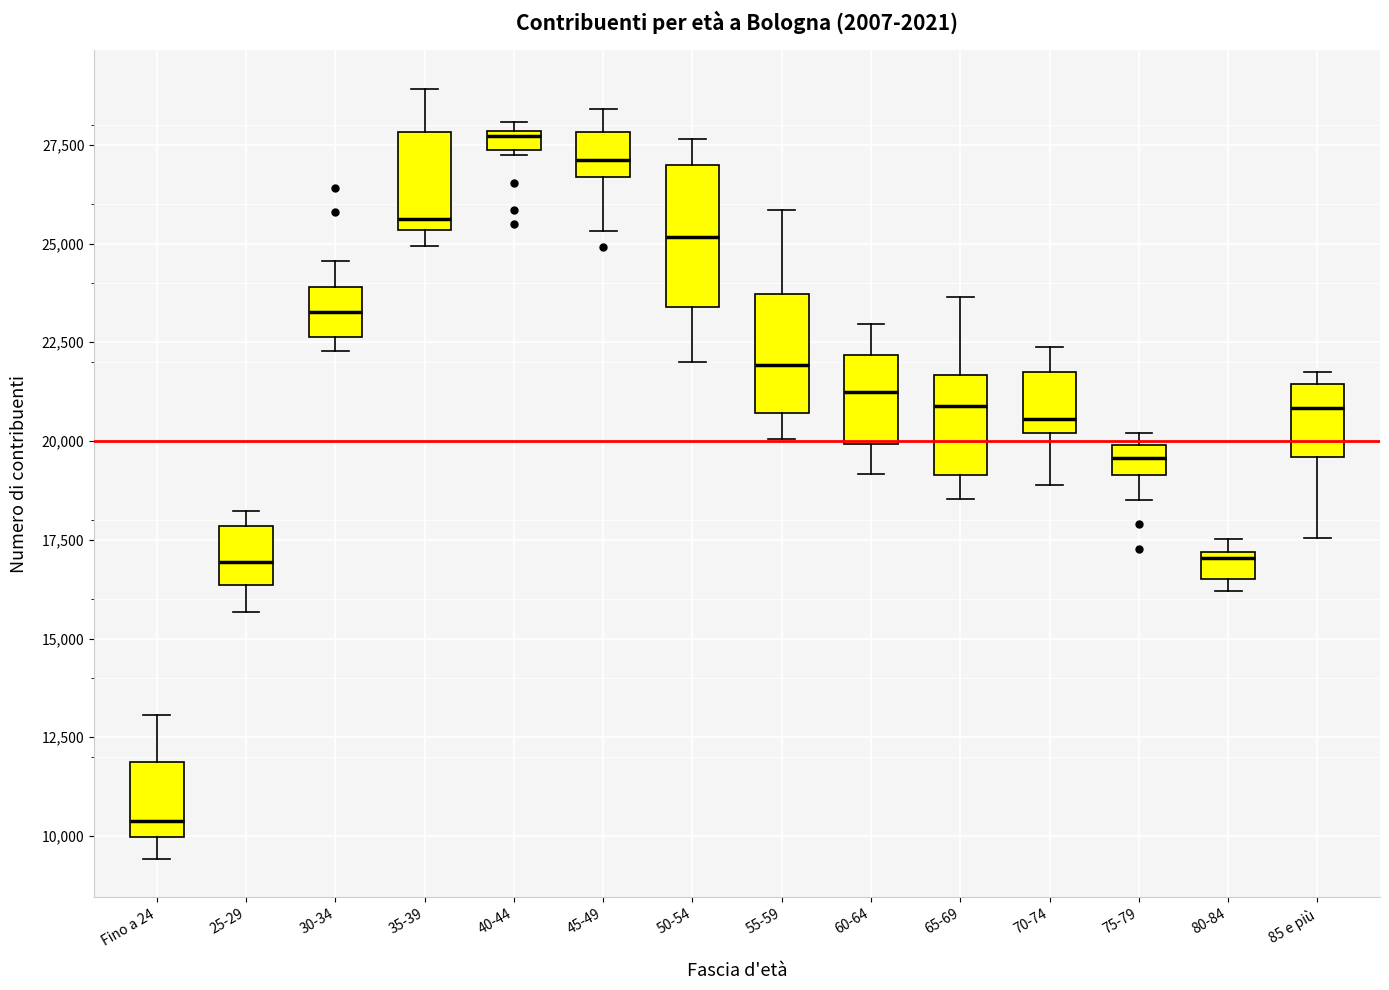

Where does the lower whisker of the box for 65-69 end on the y-axis? The values are not printed on the chart, so give them approximately, as read against the axis.

18500